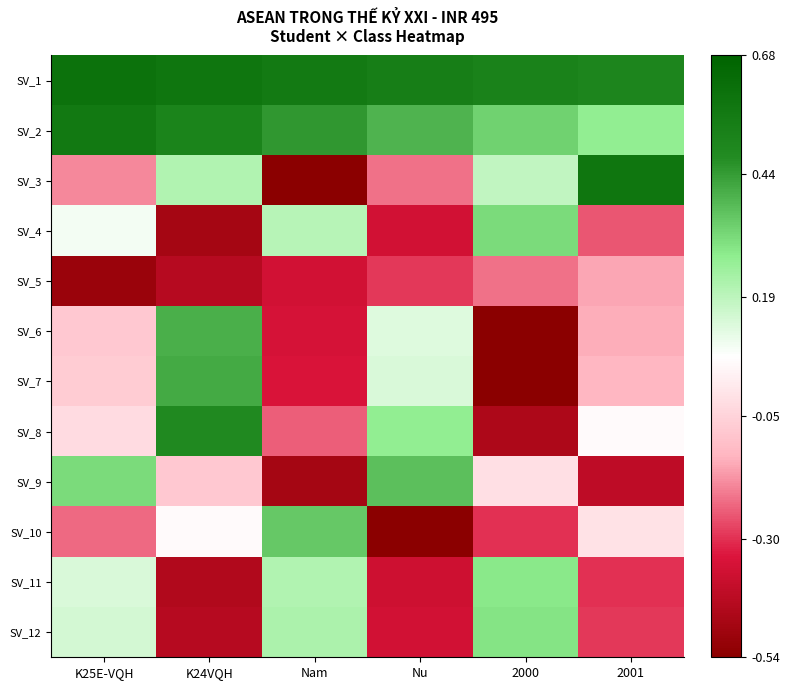

At which category is the sum across all series the highest?

K24VQH